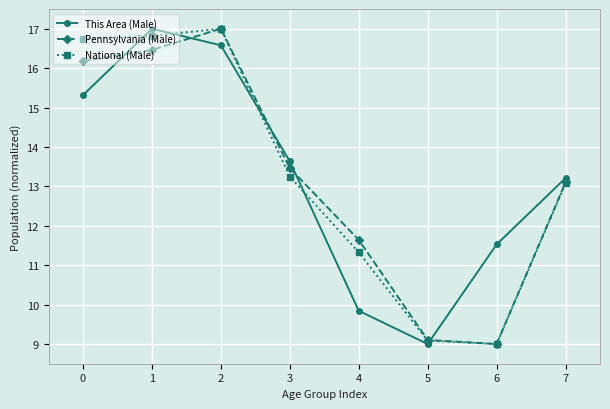

What is the value of the This Area (Male) point at the 2nd from the left?

17.0